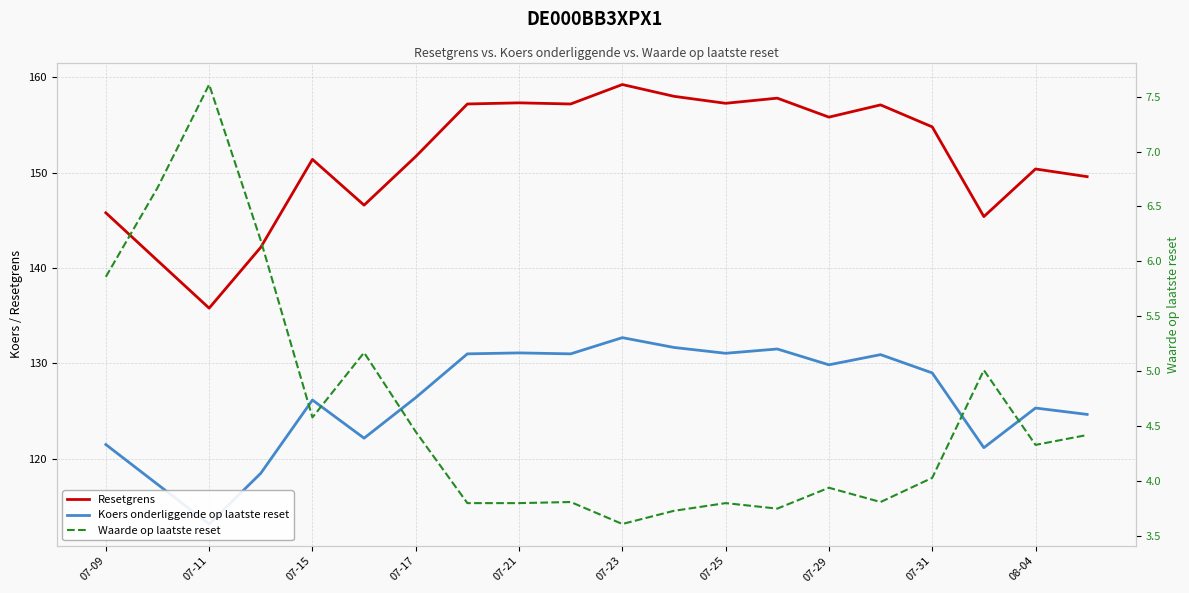

How many interior local peaks does the Resetgrens series have?

6